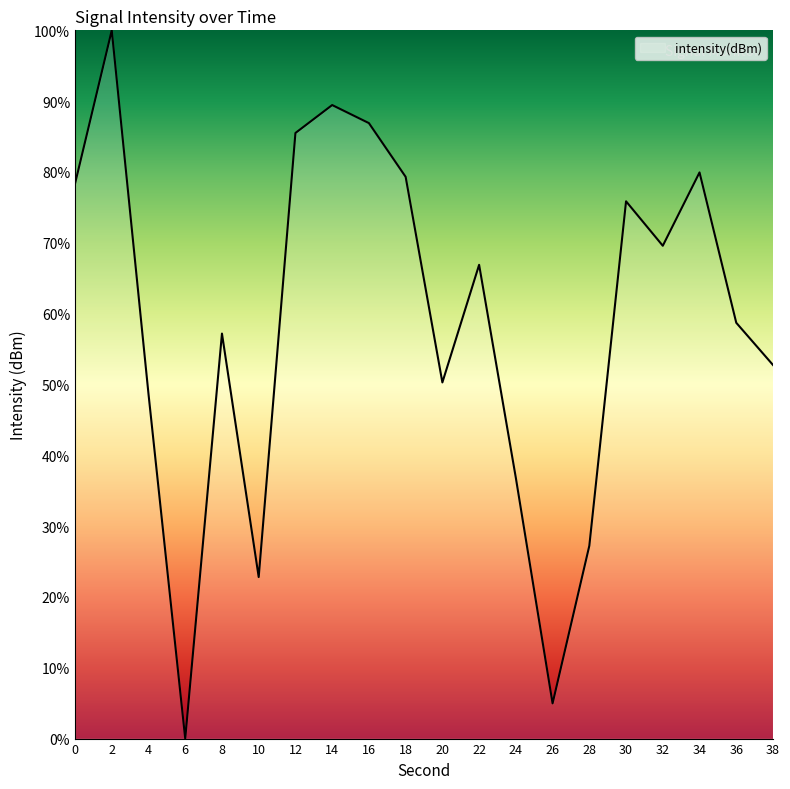

What is the difference between the maximum and minimum values?

100.0